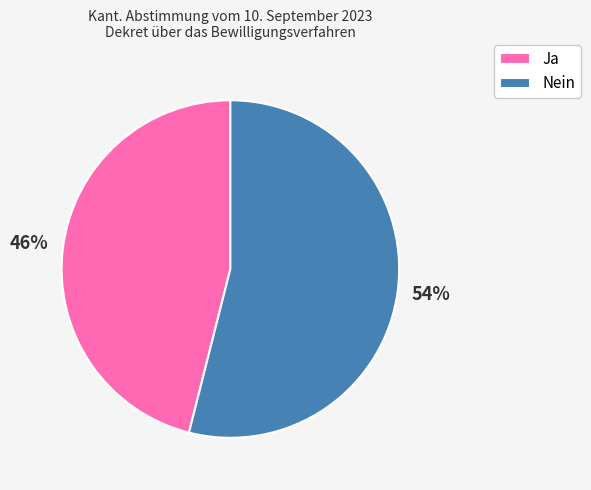

Approximately how many times larger is the value at Nein compared to Ja?

1.2